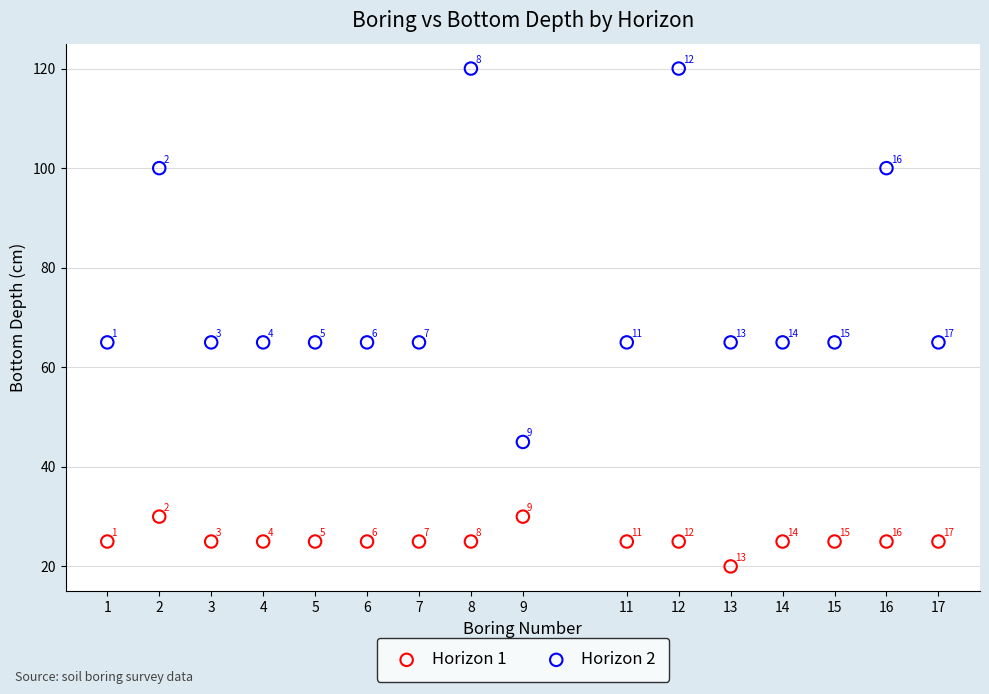

Across all series, what Y value is closest to 70?

65